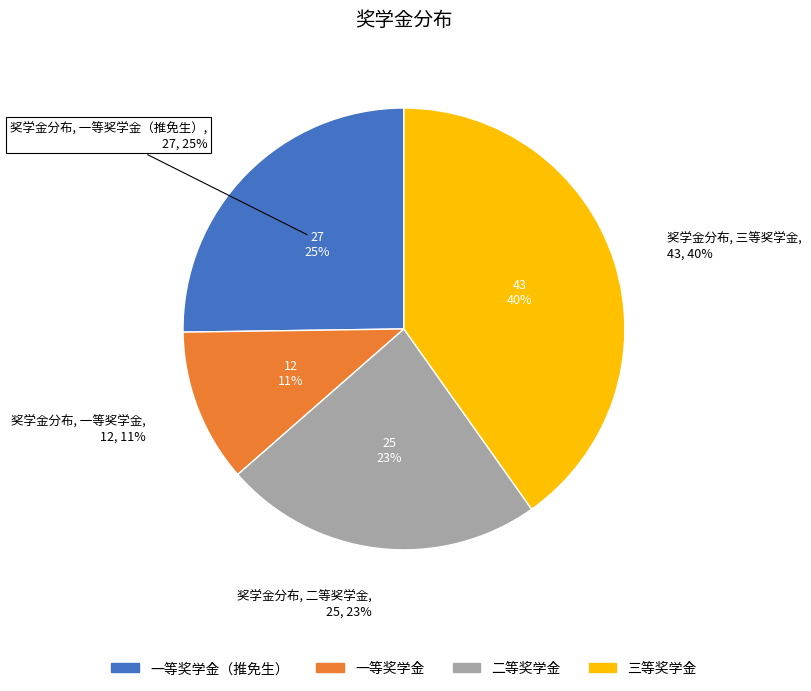

Rank the categories by value from lowest to highest.

一等奖学金, 二等奖学金, 一等奖学金（推免生）, 三等奖学金